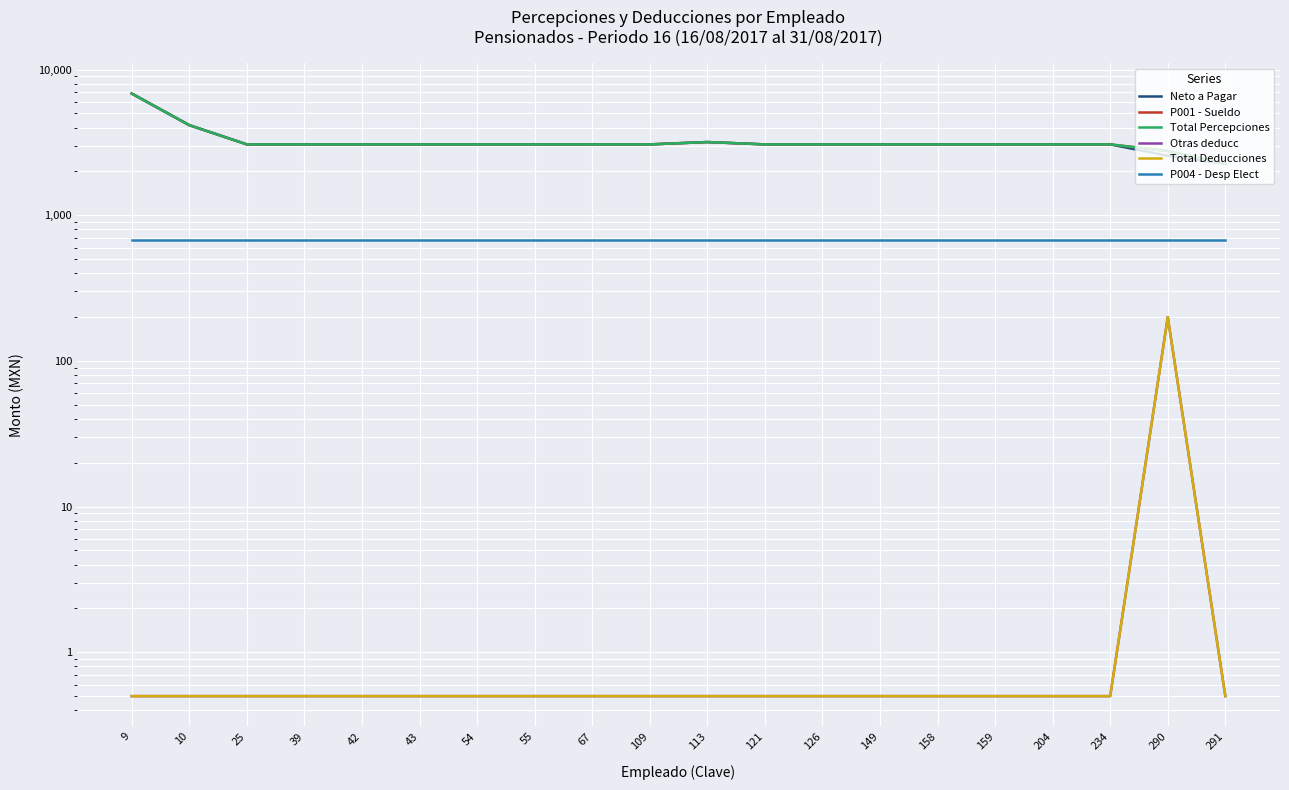

True or false: Otras deducc has more than 2 interior local peaks.

False